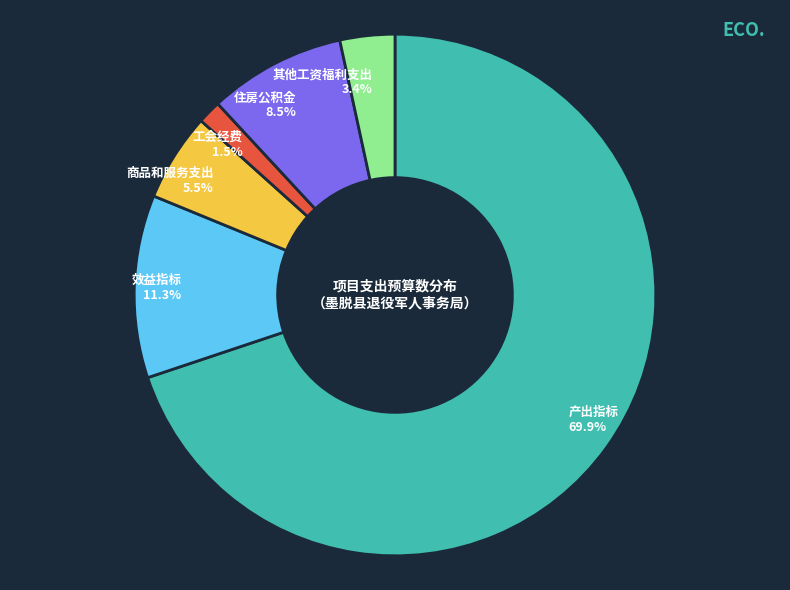

What percentage do 商品和服务支出 and 住房公积金 together represent?

14.0%